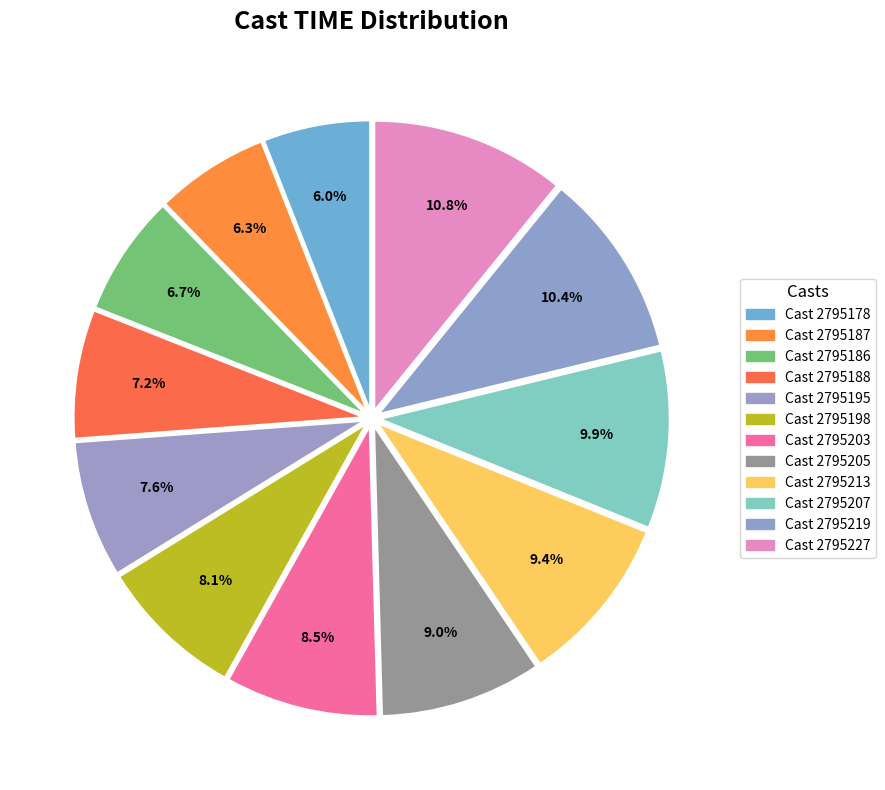

Count the number of slices in the pie.

12